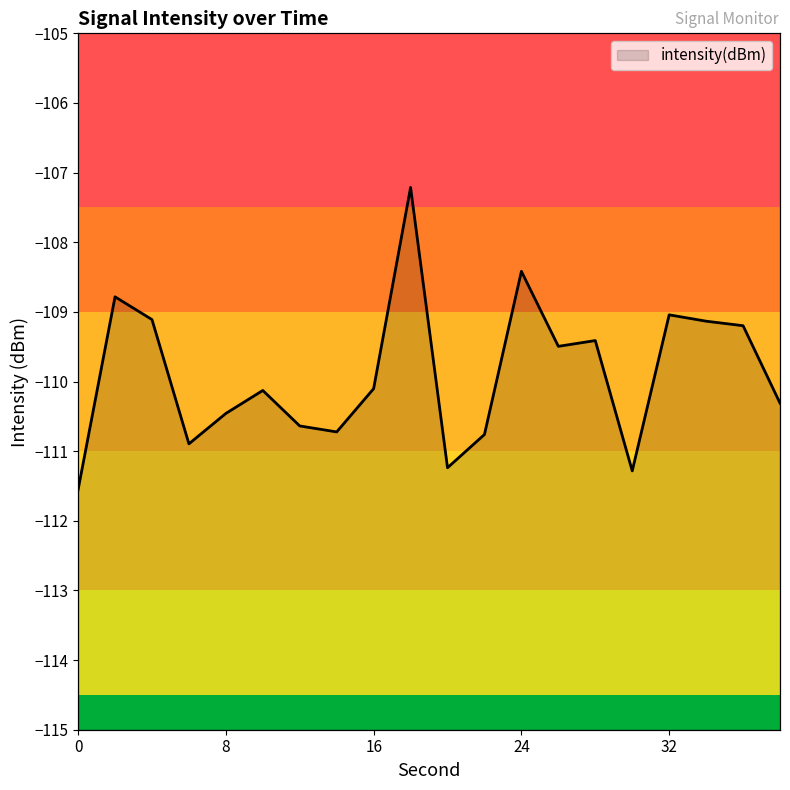

How many interior local peaks (higher than both neighbors) does the data have?

6